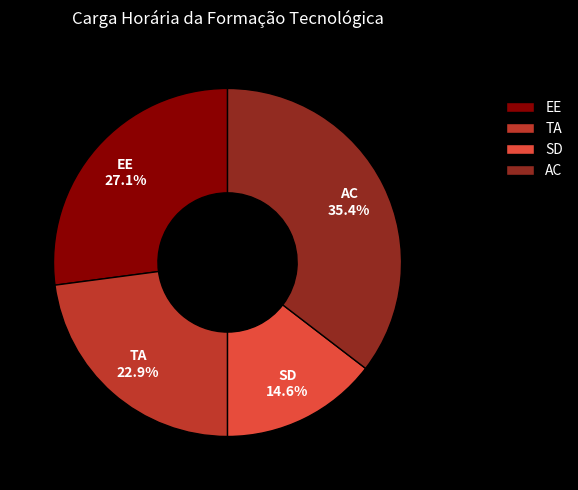

Which slice is the largest?

AC